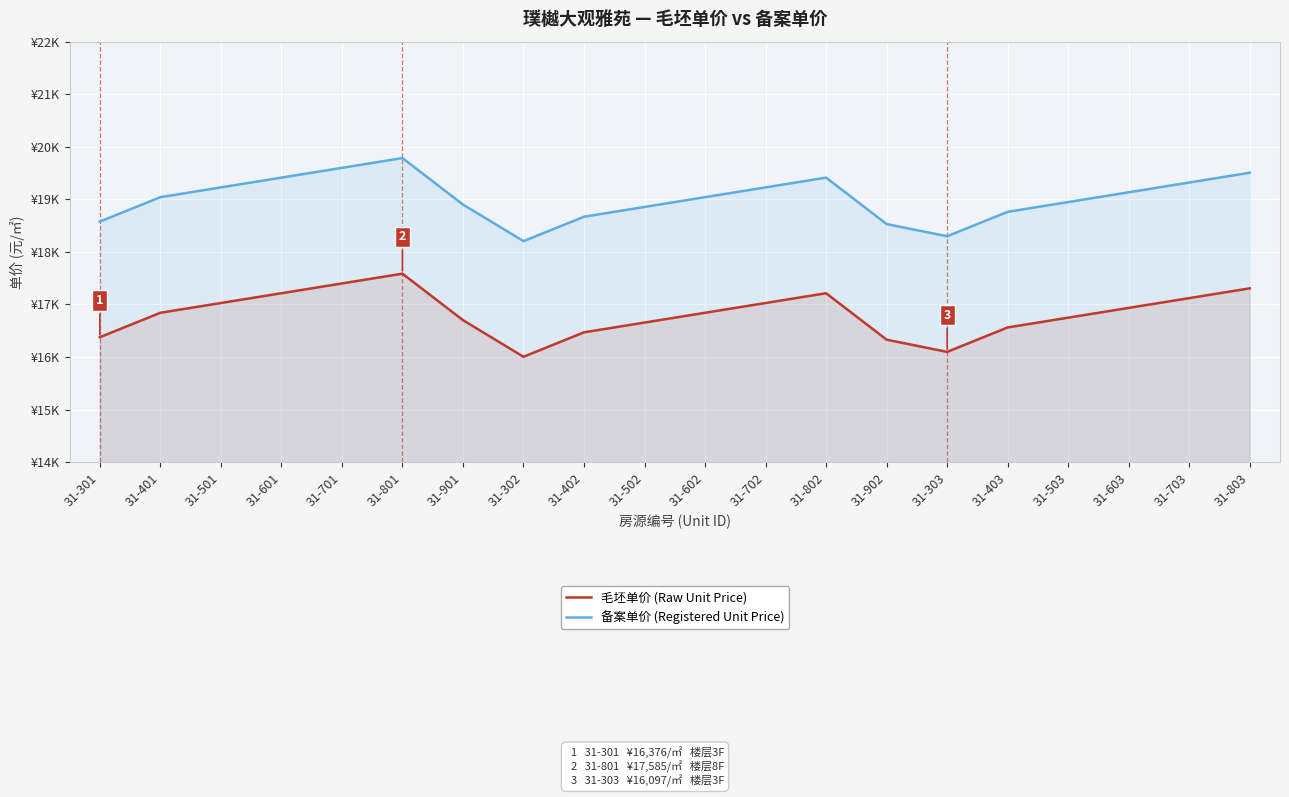

Which series has the largest total across all categories?

备案单价 (Registered Unit Price)